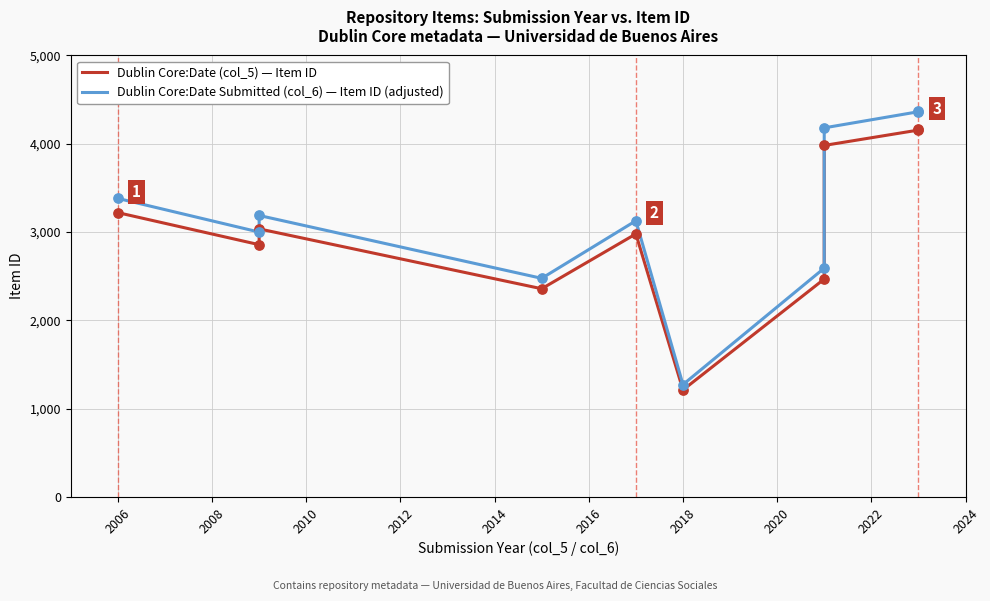

Which series reaches the maximum Y coordinate?

Dublin Core:Date Submitted (col_6) — Item ID (adjusted)